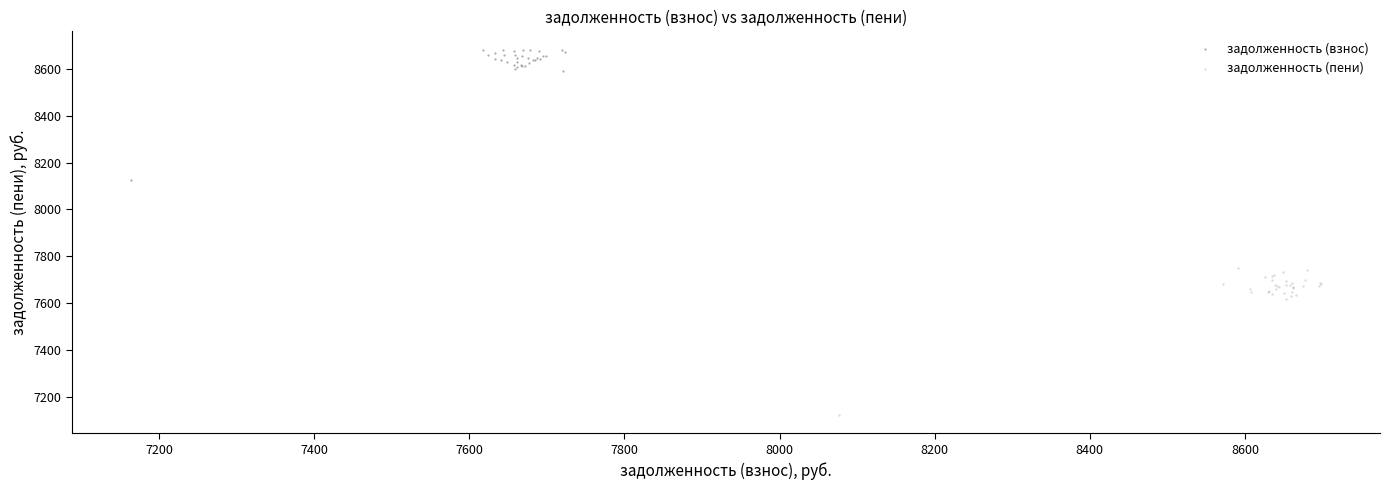

Which series reaches the maximum Y coordinate?

задолженность (взнос)